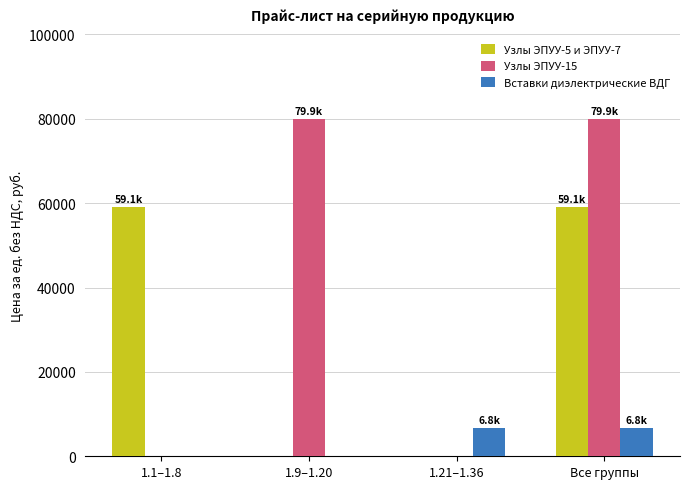

How many Узлы ЭПУУ-5 и ЭПУУ-7 values are between 0 and 59145?

4